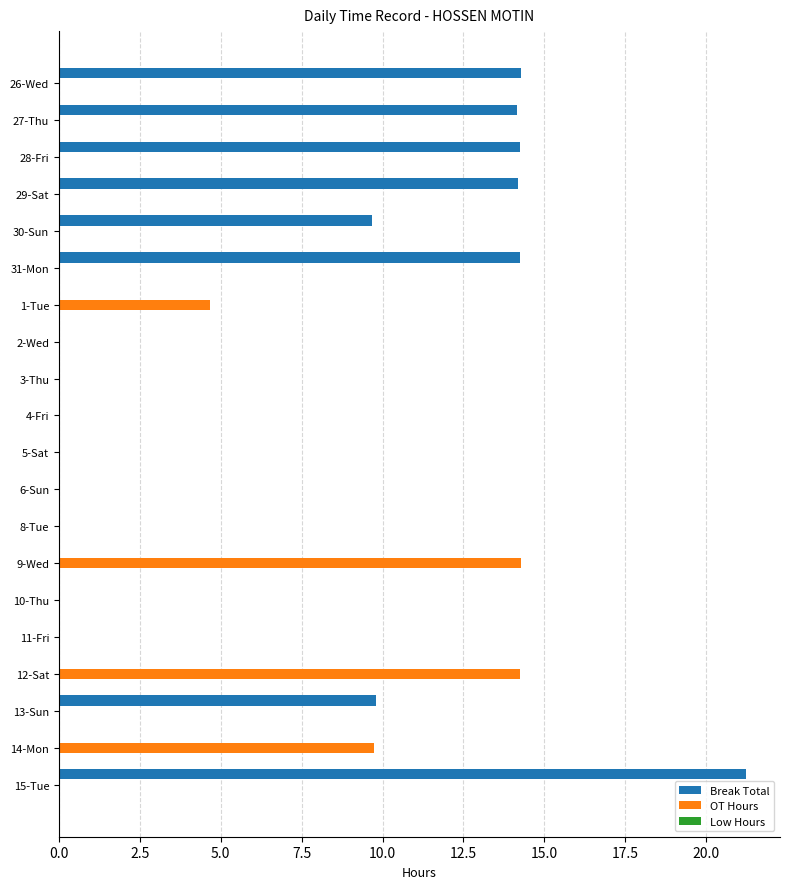

Which series changed the most between 28-Fri and 1-Tue?

Break Total